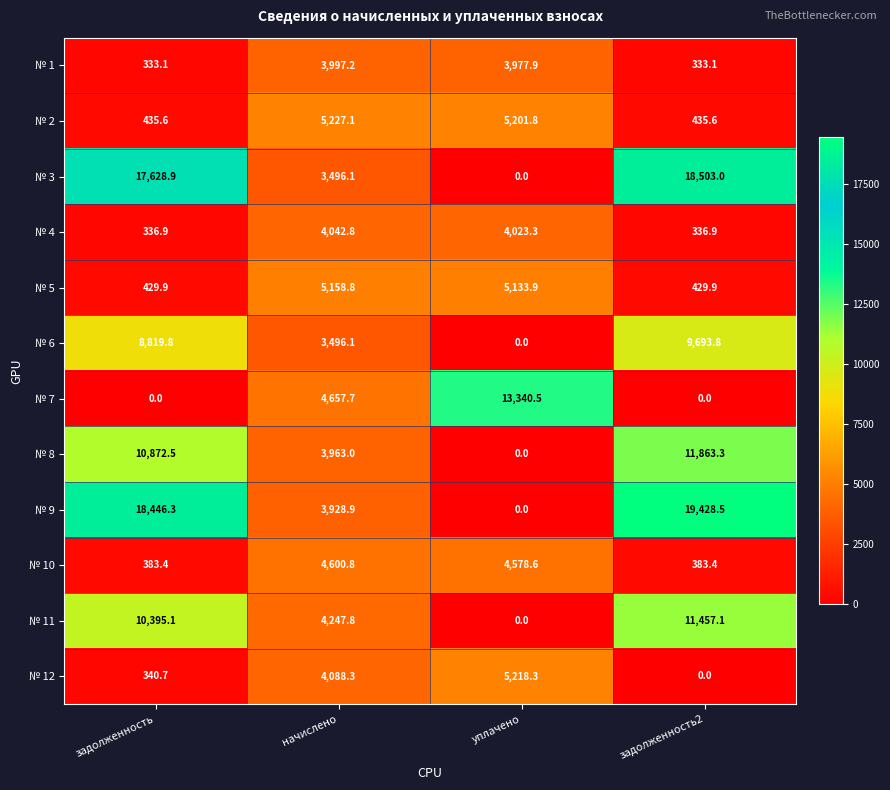

Which category has the lowest value in the № 8 series?

уплачено